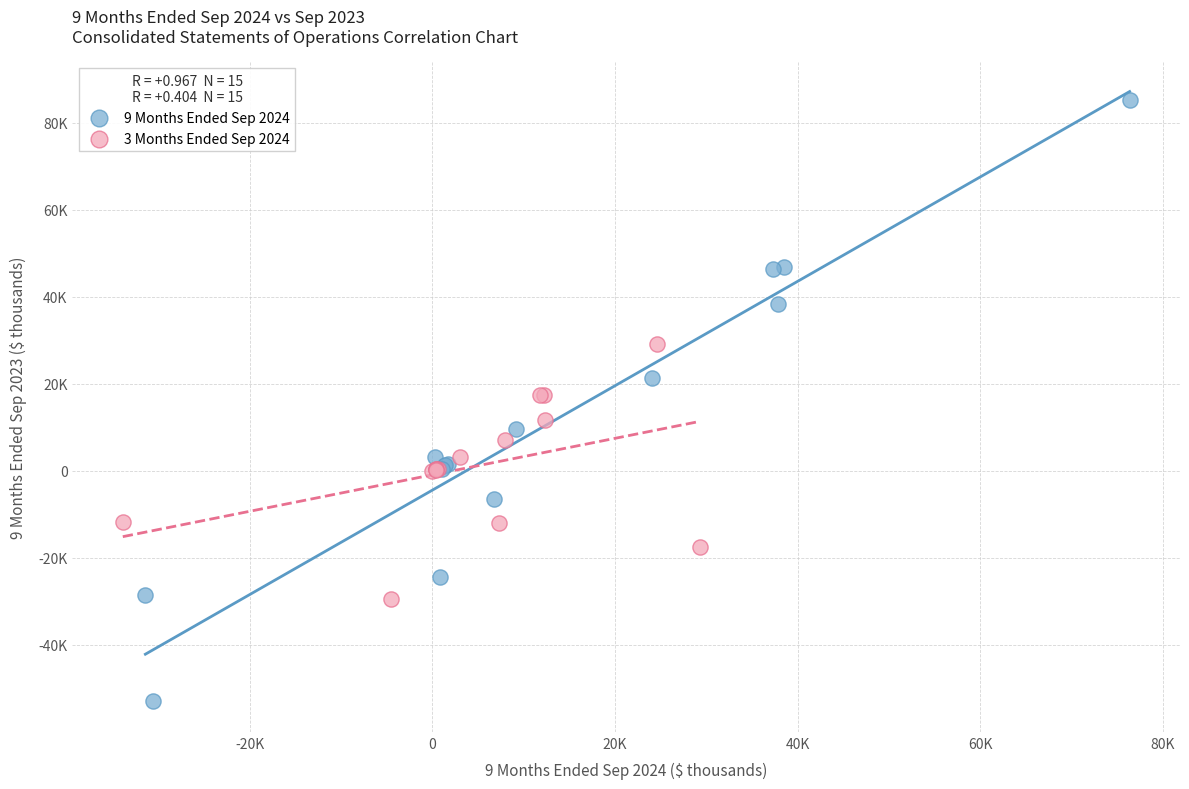

What are all the series names shown in the legend?

9 Months Ended Sep 2024, 3 Months Ended Sep 2024